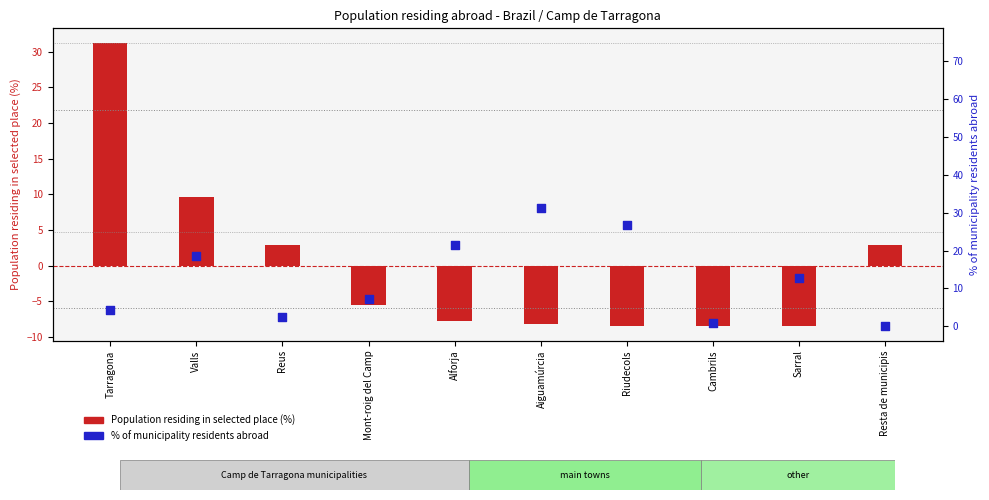

At how many categories does at least one series exceed -2?

10